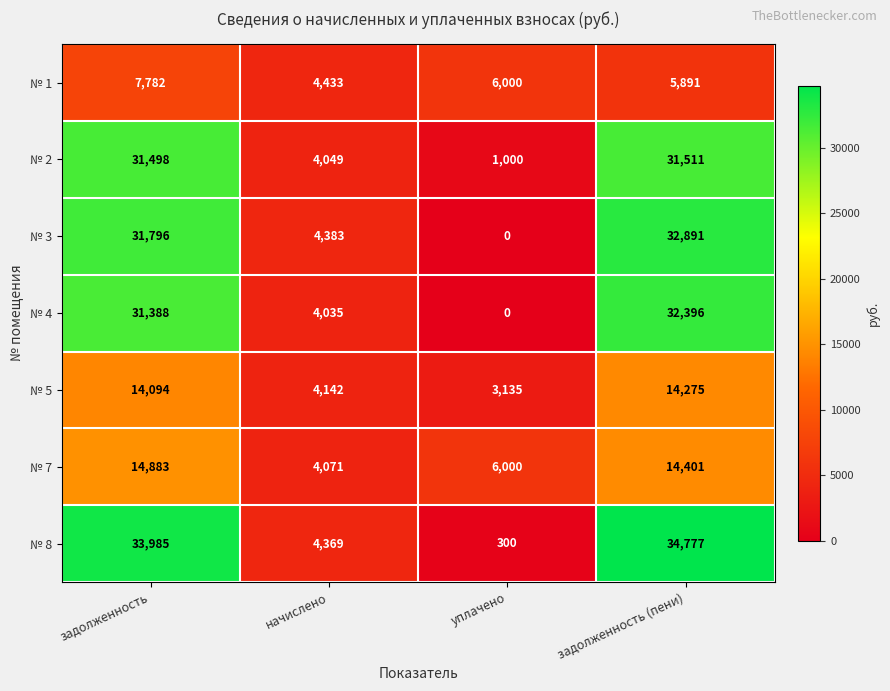

The № 5 series shows 18397 at задолженность. True or false?

False